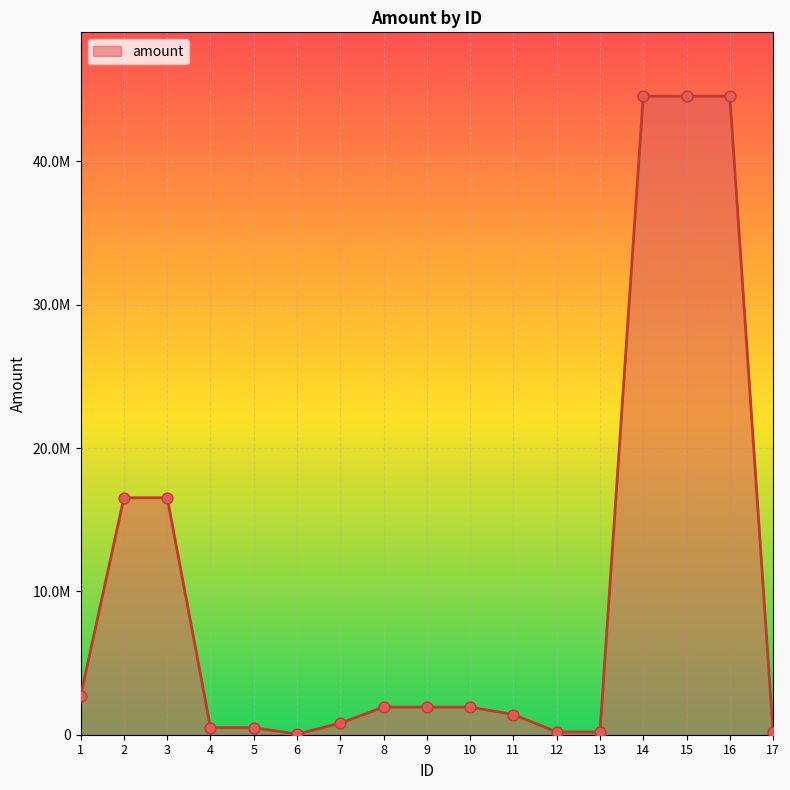

Between 6 and 7, which is larger?

7